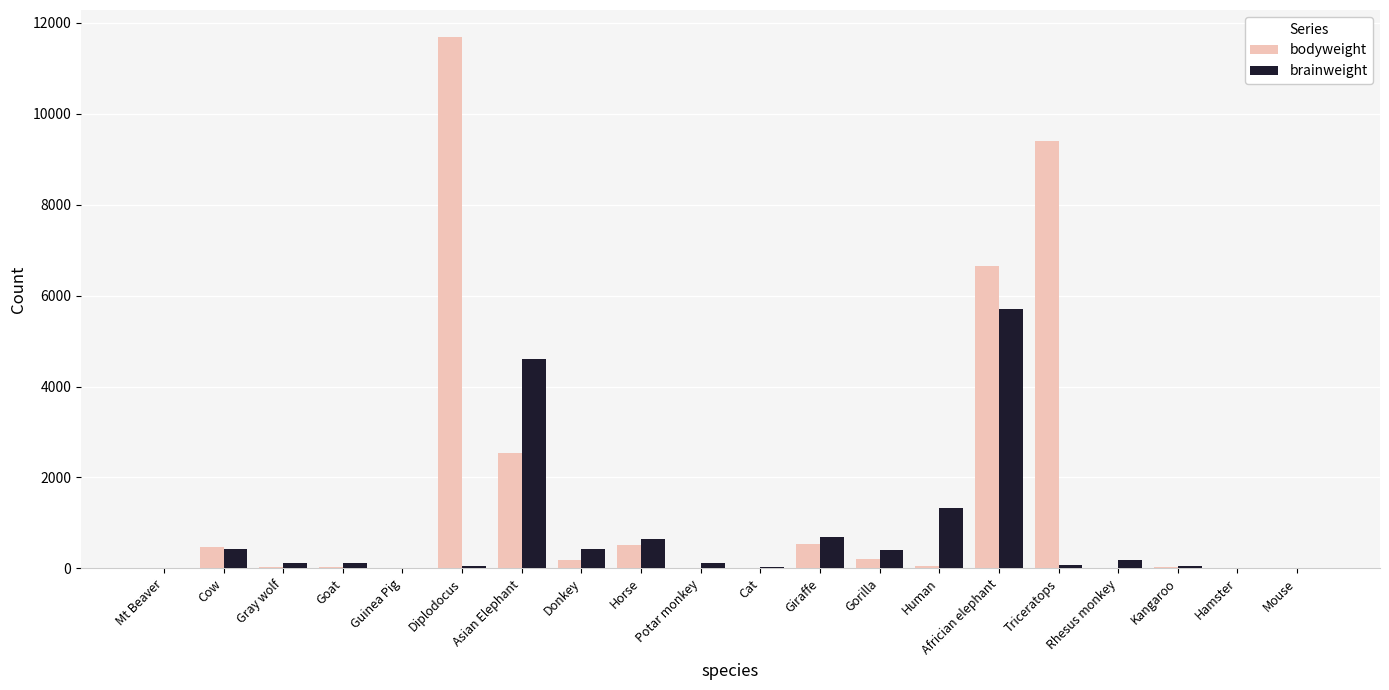

How many series are shown in this chart?

2